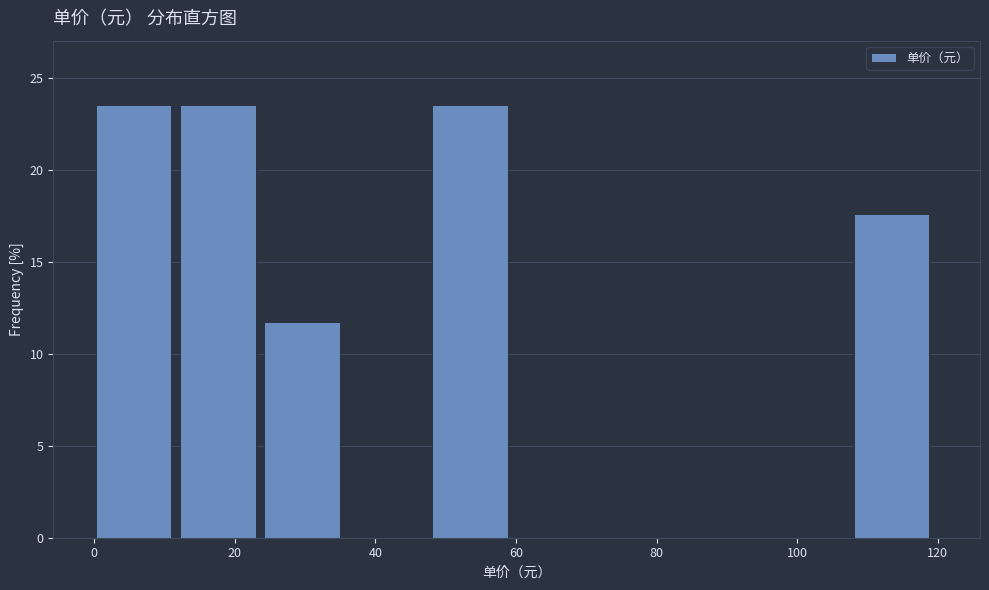

Reading left to right, transcribe this chart: for each bar, give the range it covers on the x-axis and its height. Neither the bar edges nor the heights are printed on the chart, so give them approximately, as read against the axes.

0 to 12: 23.5
12 to 24: 23.5
24 to 36: 12.0
36 to 48: 0
48 to 60: 23.5
60 to 72: 0
72 to 84: 0
84 to 96: 0
96 to 108: 0
108 to 120: 17.5